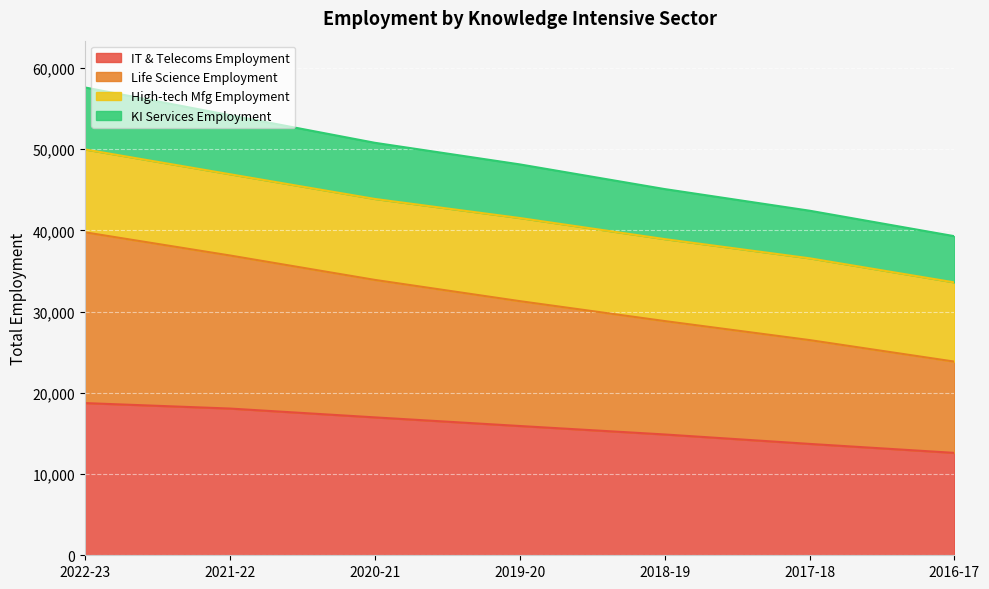

What is the total value across all series at 2017-18?

42430